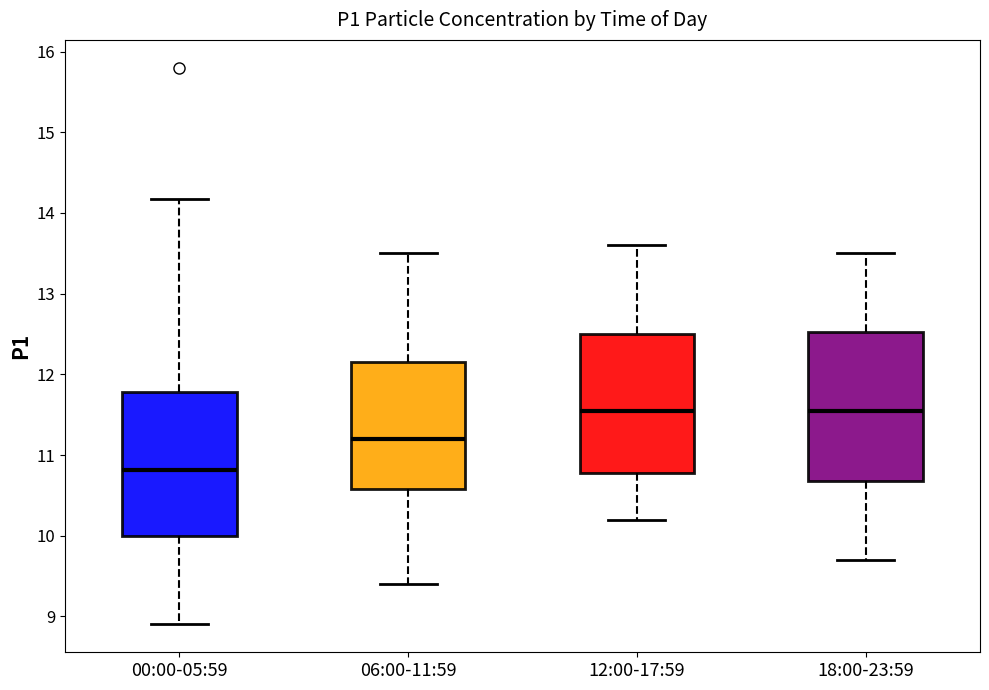

Reading left to right, read every box against the y-axis: the position of its median line, the range the box covers, and the ends of its whiskers. The values are not printed on the chart, so give them approximately, as read against the axis.

00:00-05:59: median 10.8, box 10.0 to 11.8, whiskers 8.9 to 14.2
06:00-11:59: median 11.2, box 10.6 to 12.2, whiskers 9.4 to 13.5
12:00-17:59: median 11.6, box 10.8 to 12.5, whiskers 10.2 to 13.6
18:00-23:59: median 11.6, box 10.7 to 12.5, whiskers 9.7 to 13.5